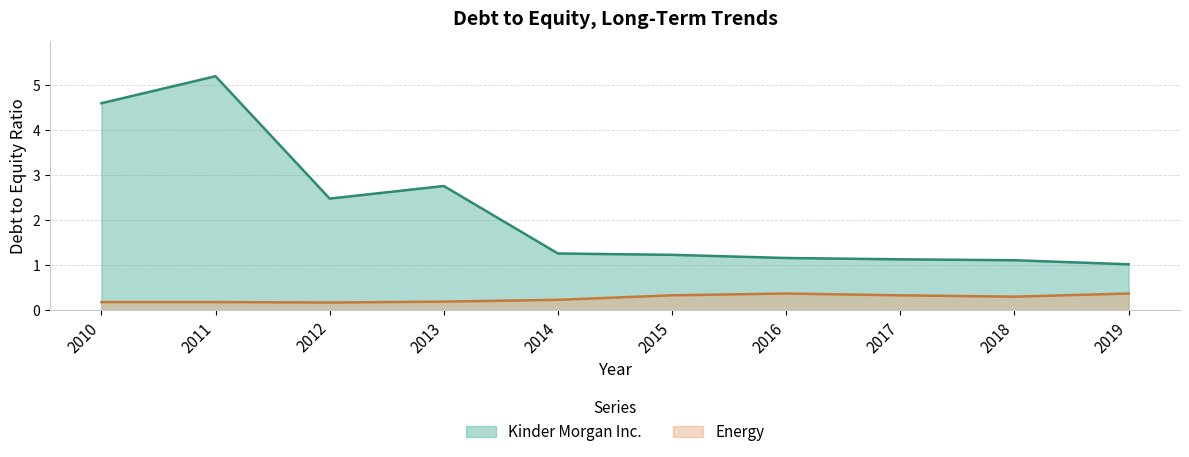

How many lines are shown in the chart?

2